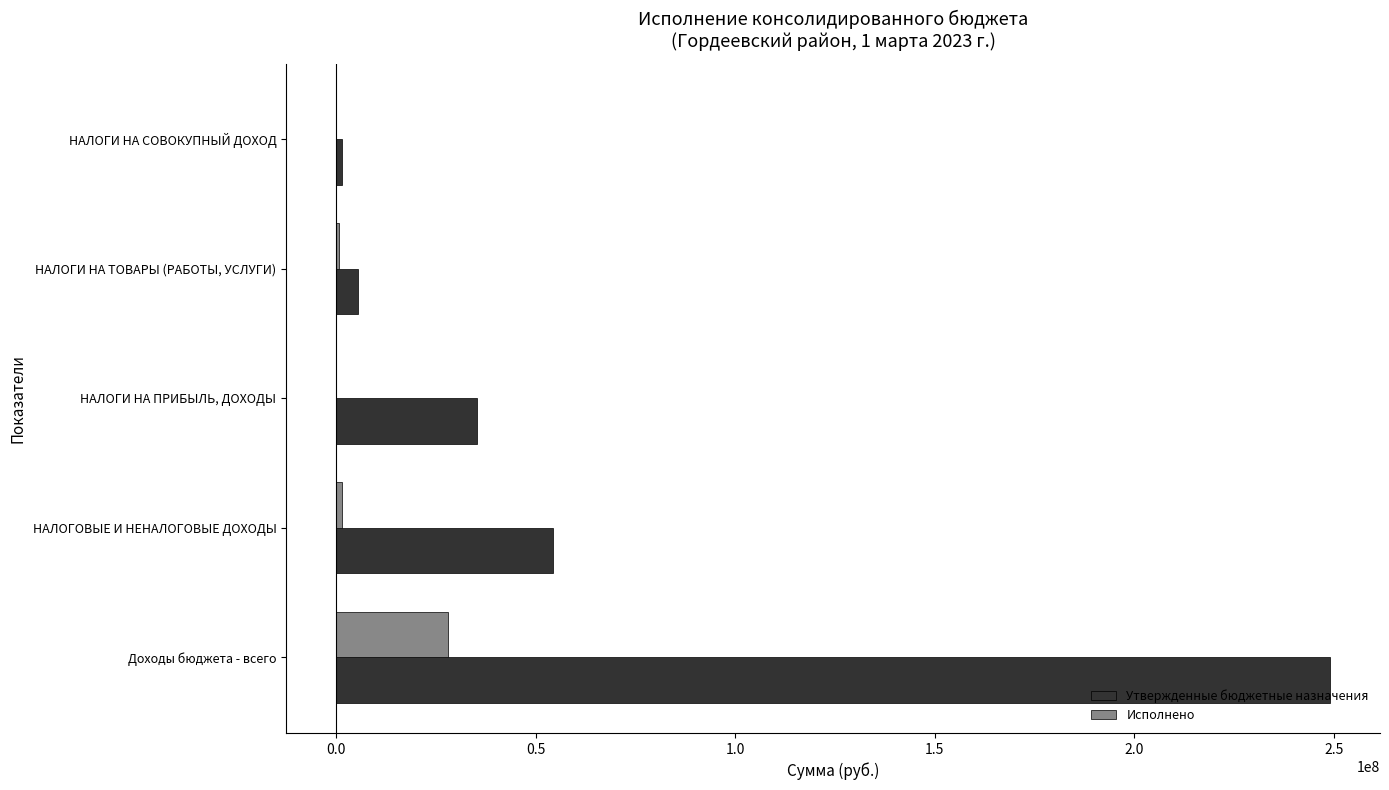

How many series are shown in this chart?

2